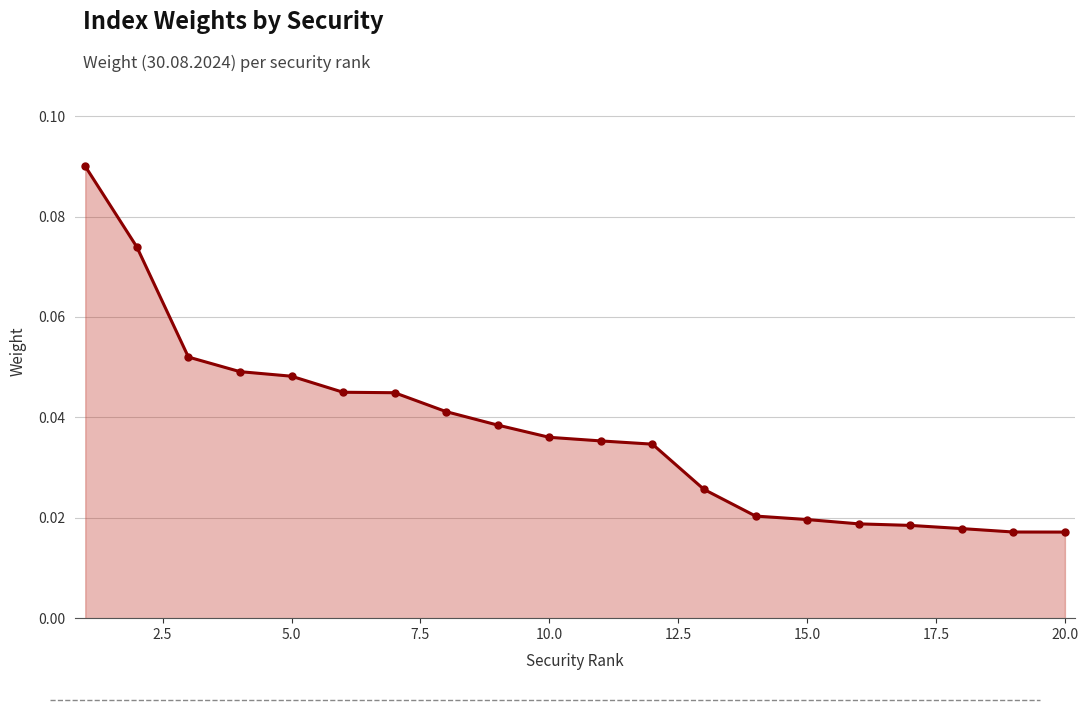

How many values are between 0 and 1?

20